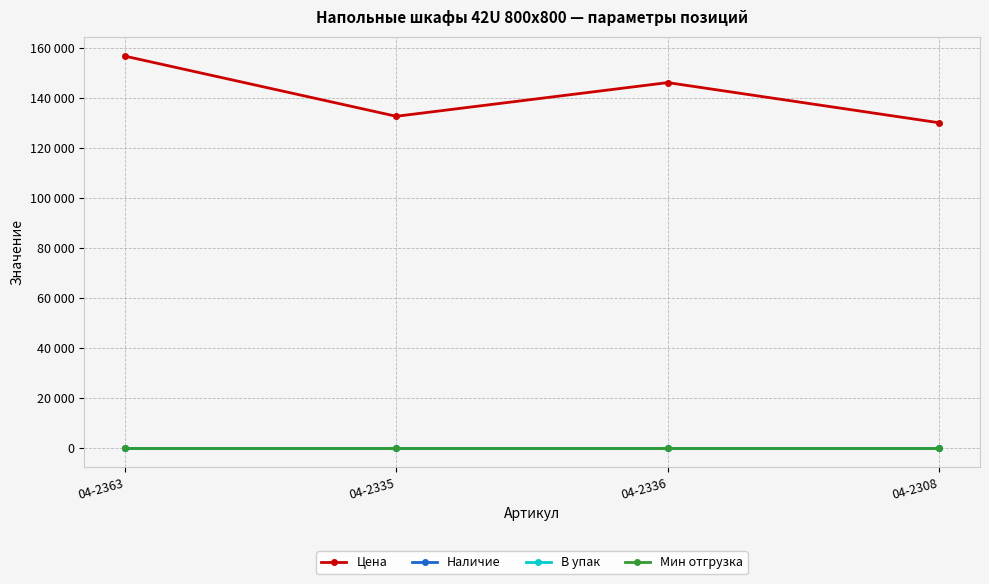

Is this an area chart (filled region under the line)?

No